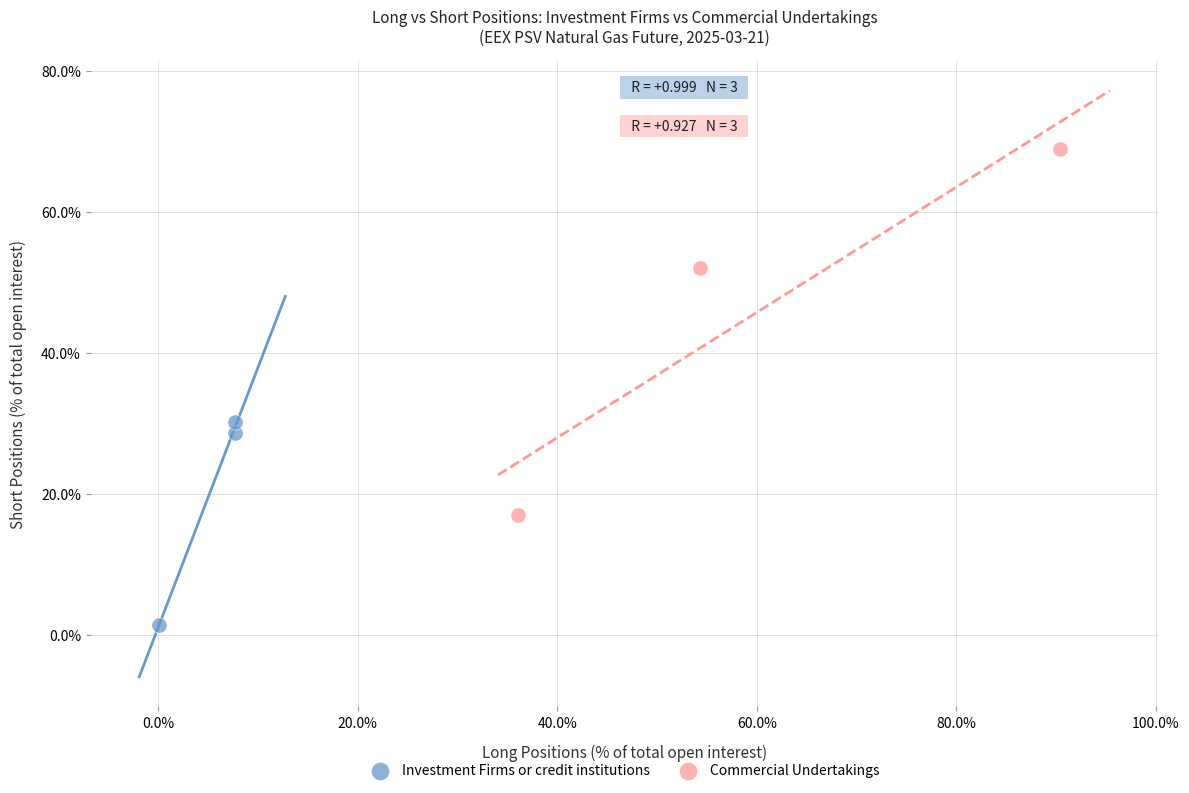

Which series has the widest spread of Y values?

Commercial Undertakings